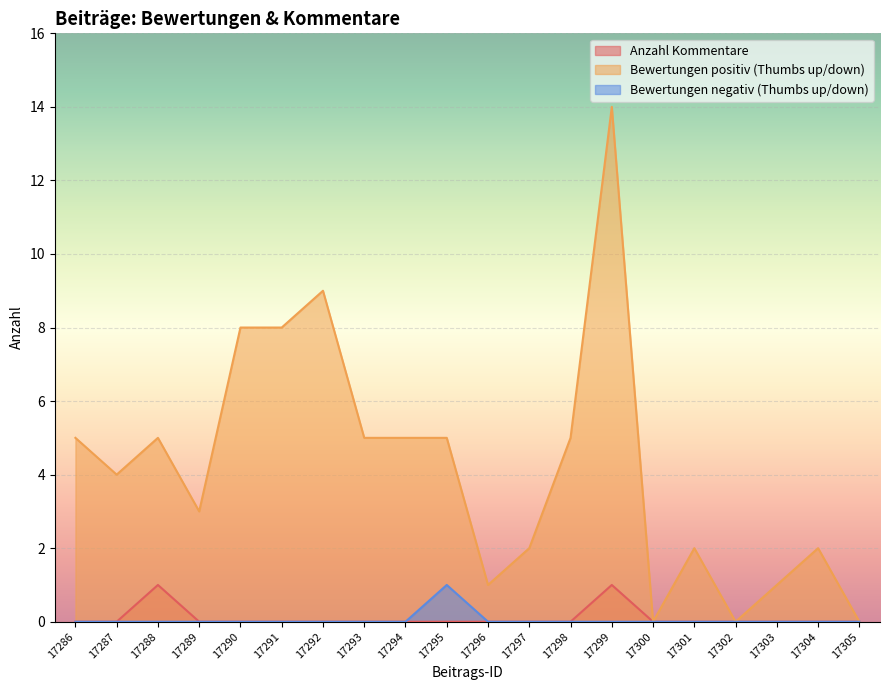

Reading left to right, transcribe all the data shown in this chart.

Anzahl Kommentare: 17286=0	17287=0	17288=1	17289=0	17290=0	17291=0	17292=0	17293=0	17294=0	17295=0	17296=0	17297=0	17298=0	17299=1	17300=0	17301=0	17302=0	17303=0	17304=0	17305=0
Bewertungen positiv (Thumbs up/down): 17286=5	17287=4	17288=5	17289=3	17290=8	17291=8	17292=9	17293=5	17294=5	17295=5	17296=1	17297=2	17298=5	17299=14	17300=0	17301=2	17302=0	17303=1	17304=2	17305=0
Bewertungen negativ (Thumbs up/down): 17286=0	17287=0	17288=0	17289=0	17290=0	17291=0	17292=0	17293=0	17294=0	17295=1	17296=0	17297=0	17298=0	17299=0	17300=0	17301=0	17302=0	17303=0	17304=0	17305=0